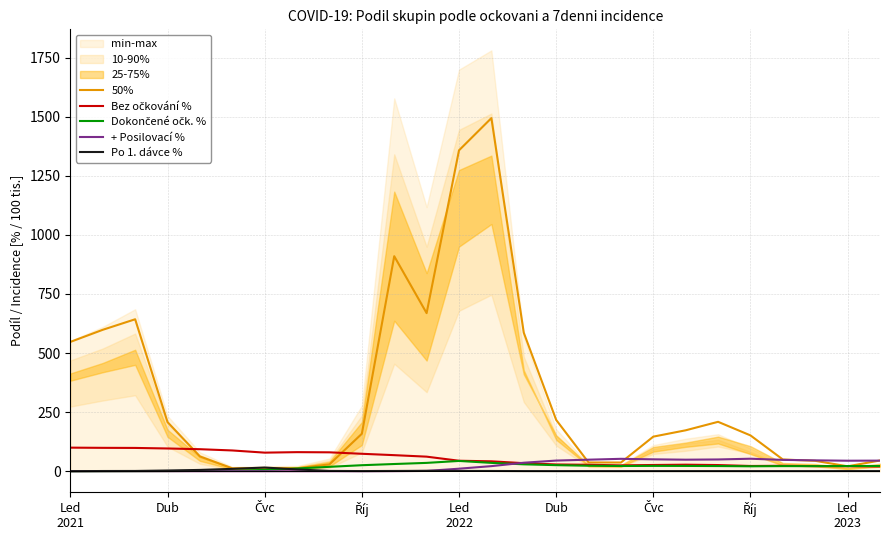

How many interior local valleys does the Bez očkování % series have?

3